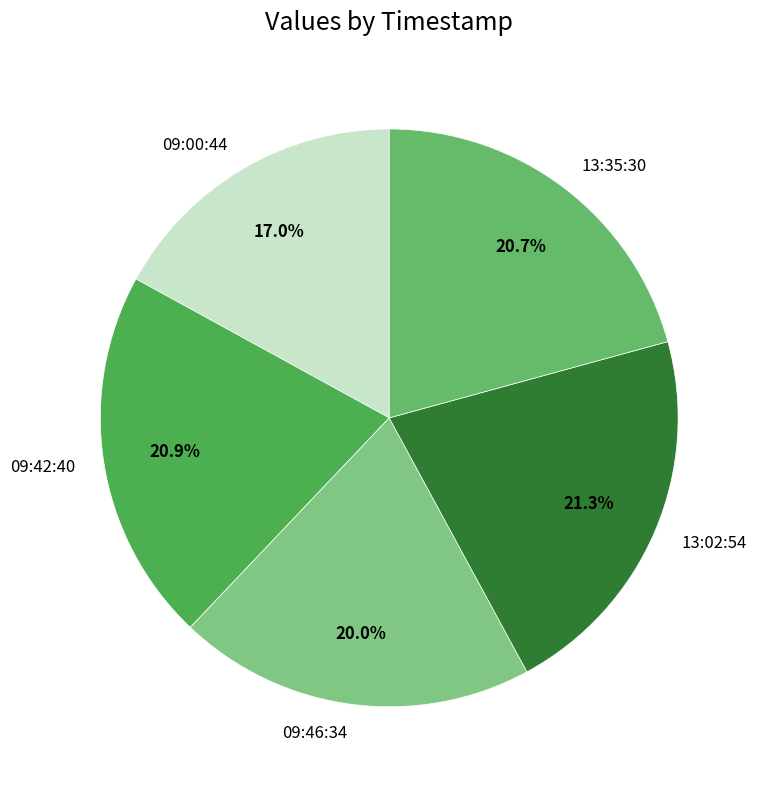

To the nearest percent, what is the difference between the largest and smallest slice percentages?

4%